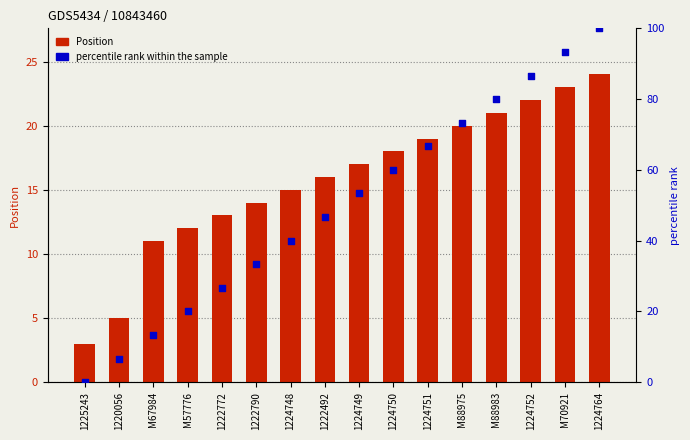

What is the total value across all series at M57776?

32.0